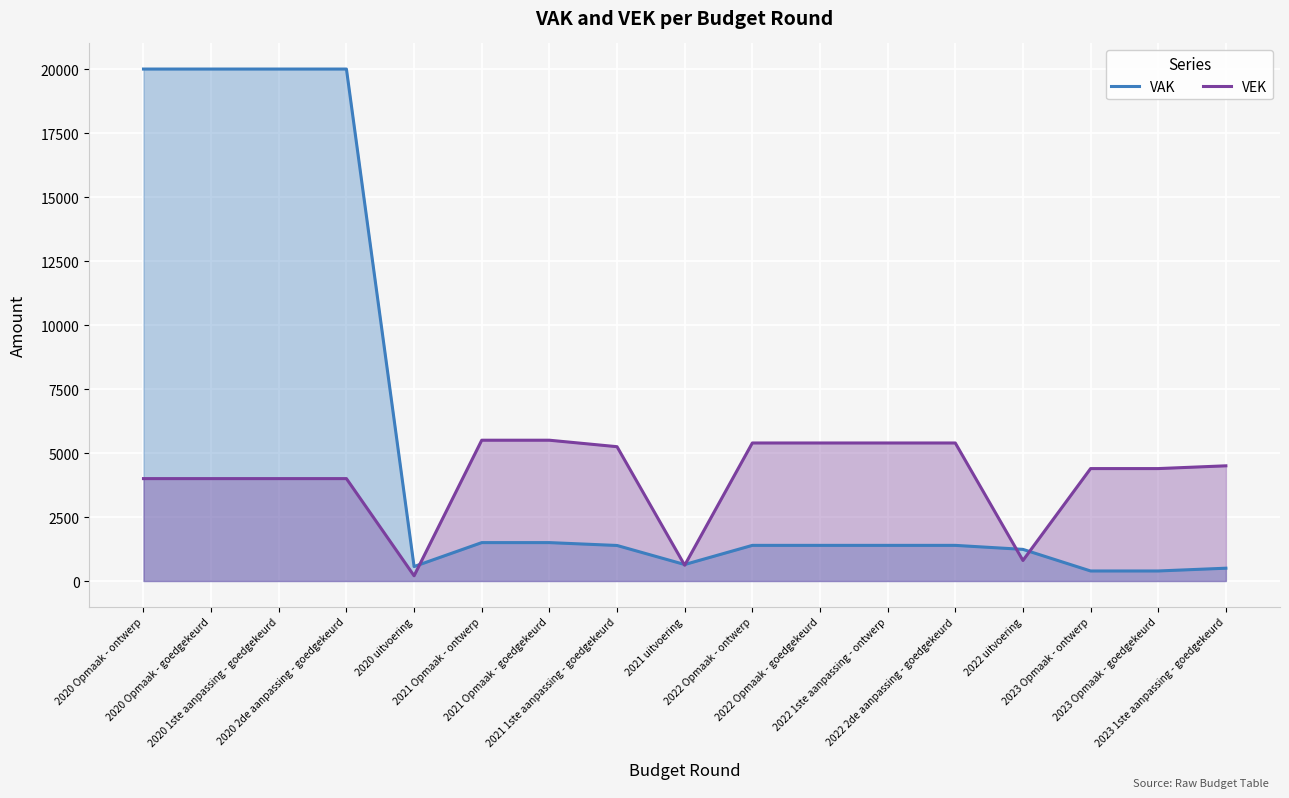

What is the label of the 7th point from the right?

2022 Opmaak - goedgekeurd